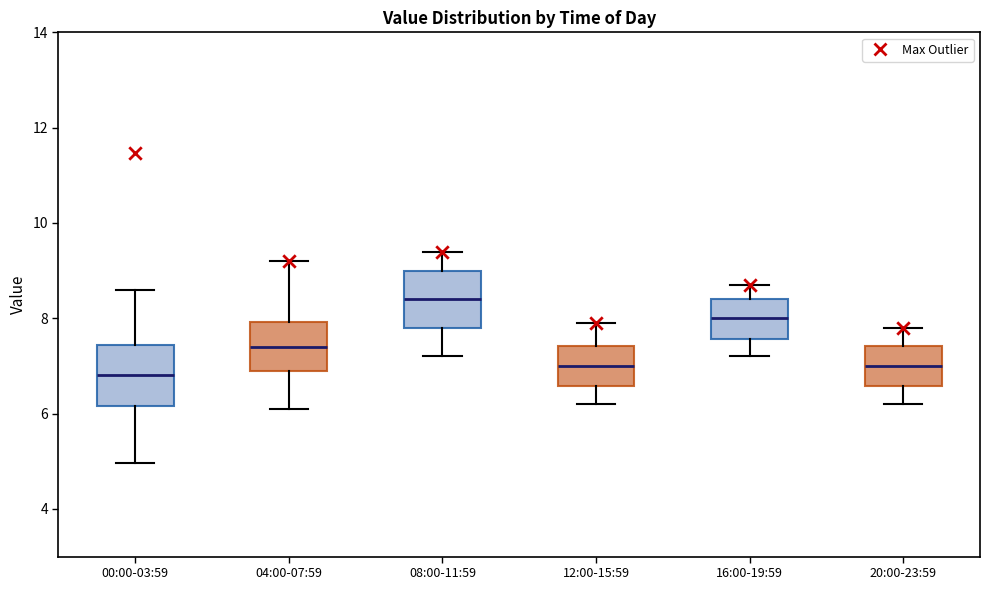

Where does the upper whisker of the box for 00:00-03:59 end on the y-axis? The values are not printed on the chart, so give them approximately, as read against the axis.

8.6